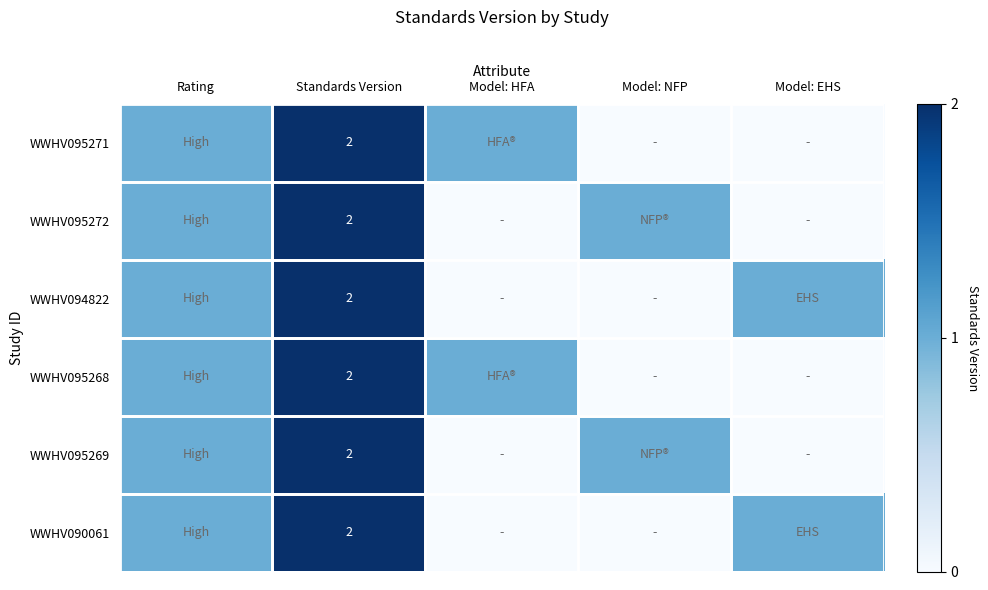

Which category has the highest value across all series?

Standards Version